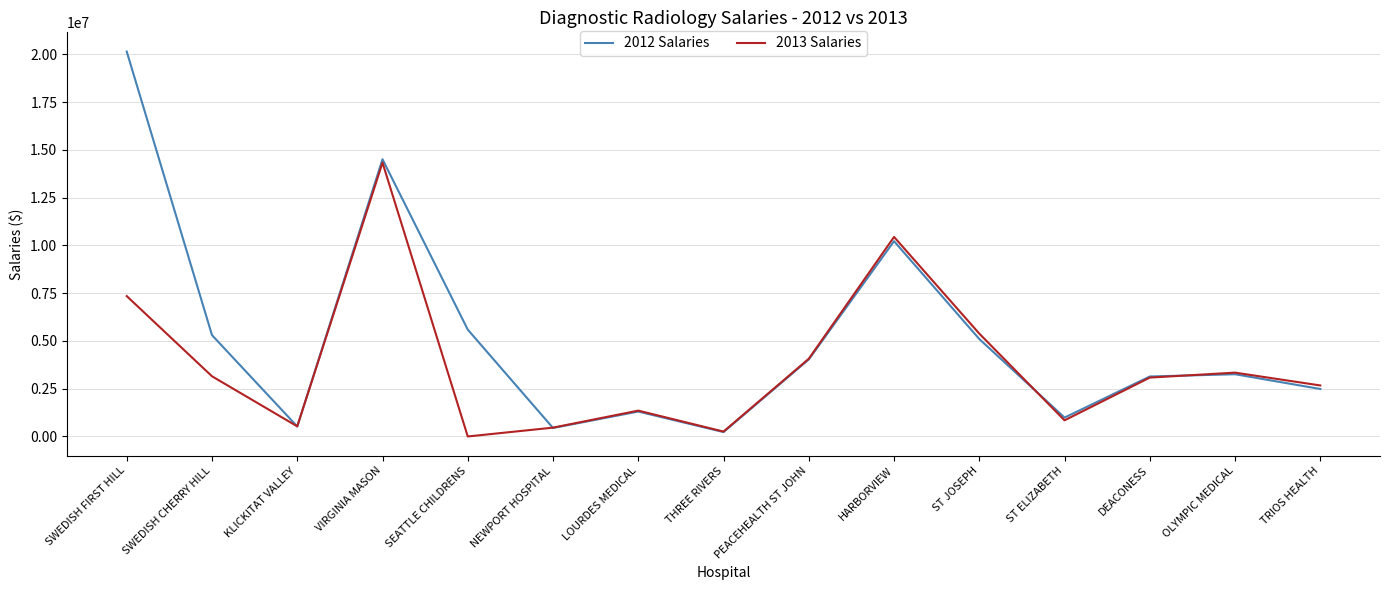

Read the 2012 Salaries value at OLYMPIC MEDICAL, to the nearest 50.

3258350